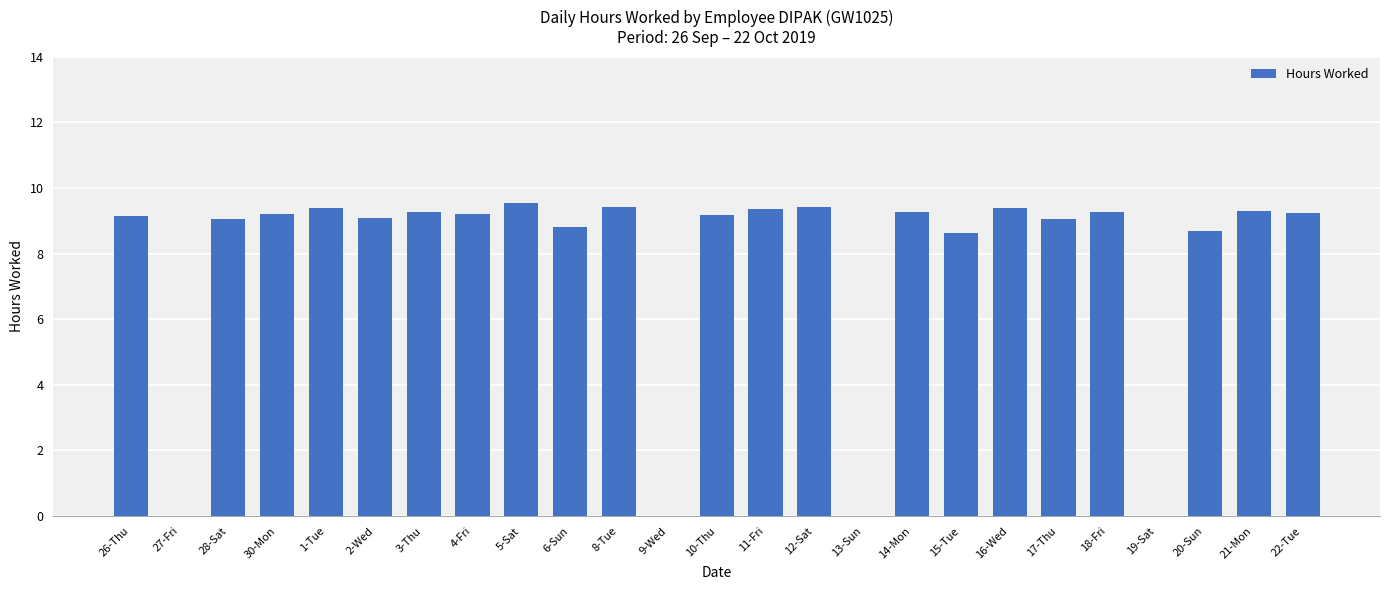

What is the sum of all values?

192.9